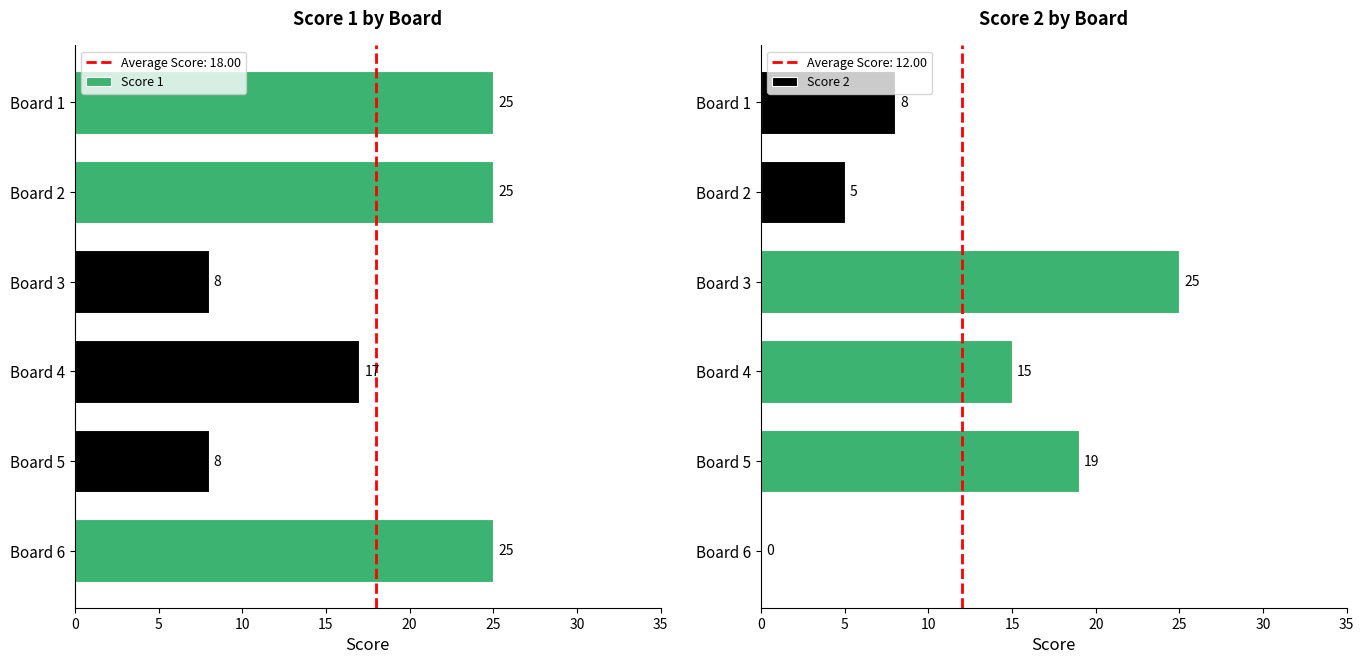

True or false: Score 1 has a value of 25 at Board 1.

True